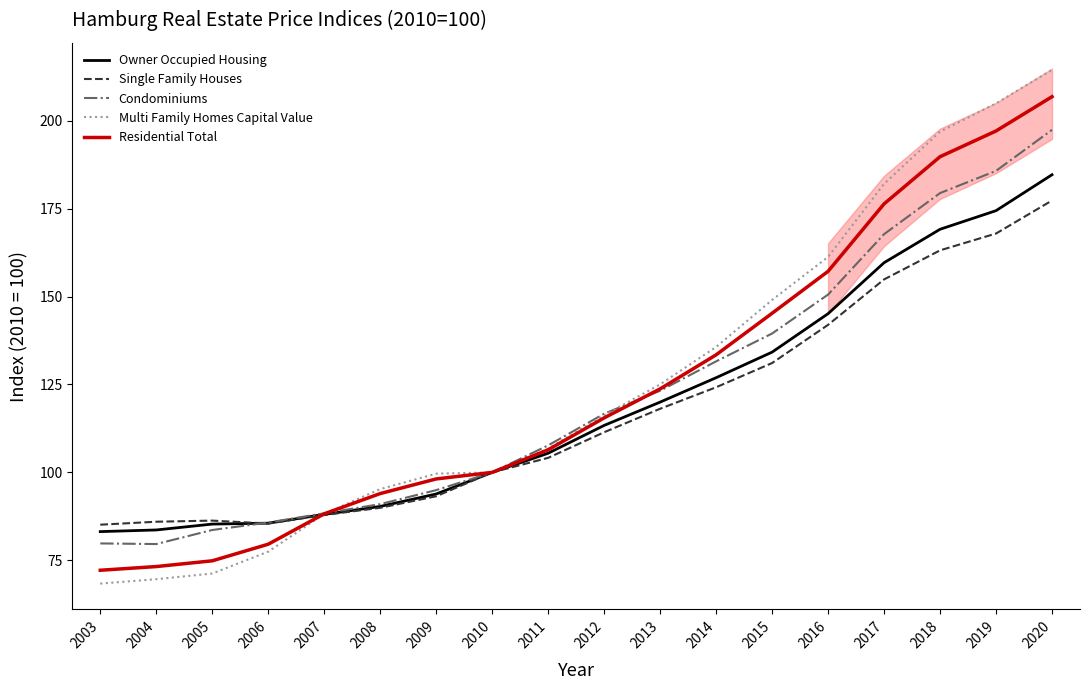

What is the total value across all series at 2003?

388.6